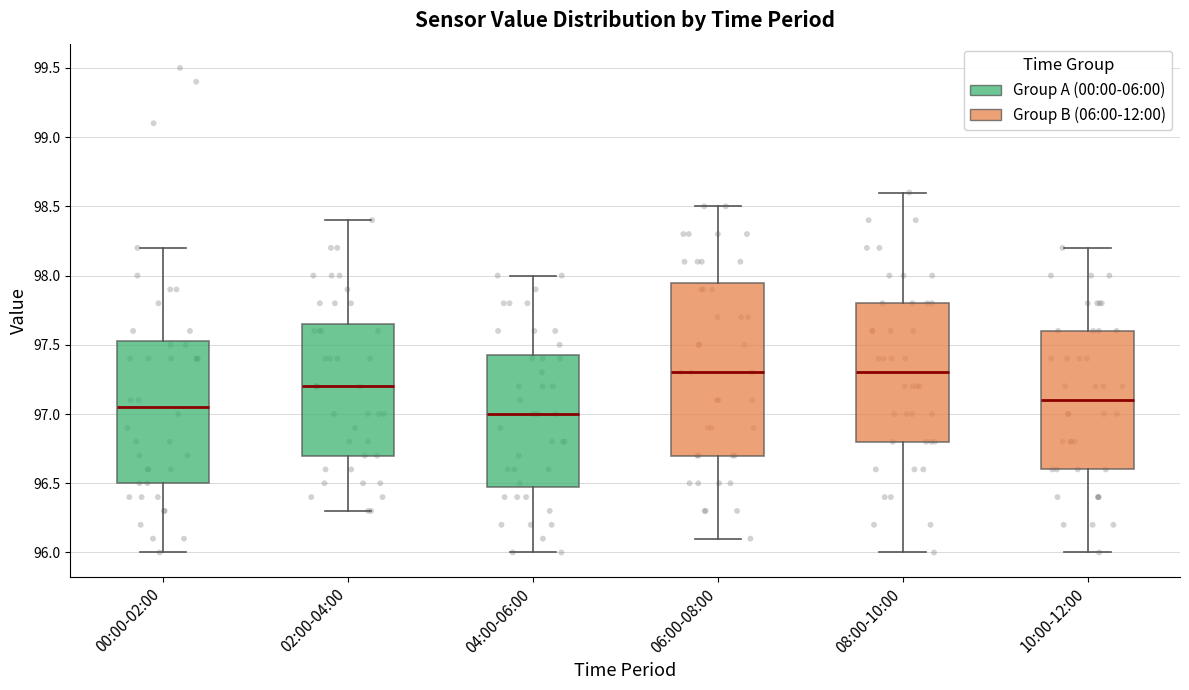

Reading left to right, read every box against the y-axis: the position of its median line, the range the box covers, and the ends of its whiskers. The values are not printed on the chart, so give them approximately, as read against the axis.

00:00-02:00: median 97.05, box 96.50 to 97.55, whiskers 96.00 to 98.20
02:00-04:00: median 97.20, box 96.70 to 97.65, whiskers 96.30 to 98.40
04:00-06:00: median 97.00, box 96.50 to 97.45, whiskers 96.00 to 98.00
06:00-08:00: median 97.30, box 96.70 to 97.95, whiskers 96.10 to 98.50
08:00-10:00: median 97.30, box 96.80 to 97.80, whiskers 96.00 to 98.60
10:00-12:00: median 97.10, box 96.60 to 97.60, whiskers 96.00 to 98.20